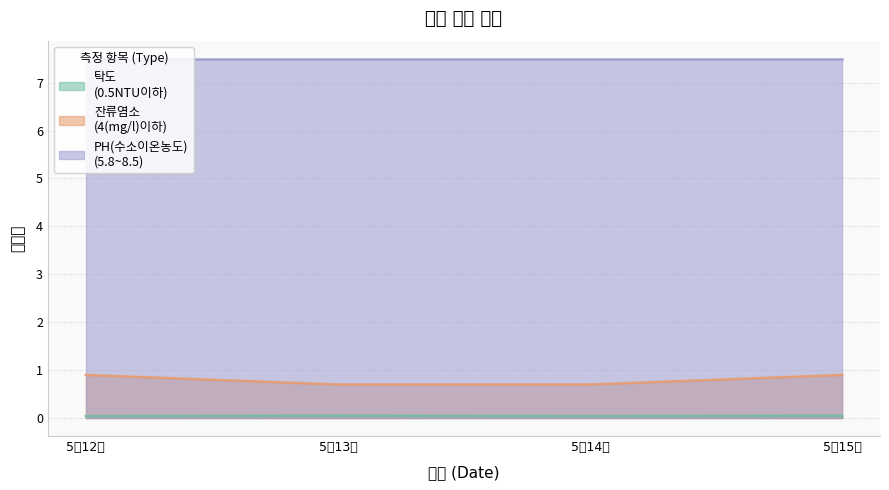

What is the maximum value shown in the chart?

7.5